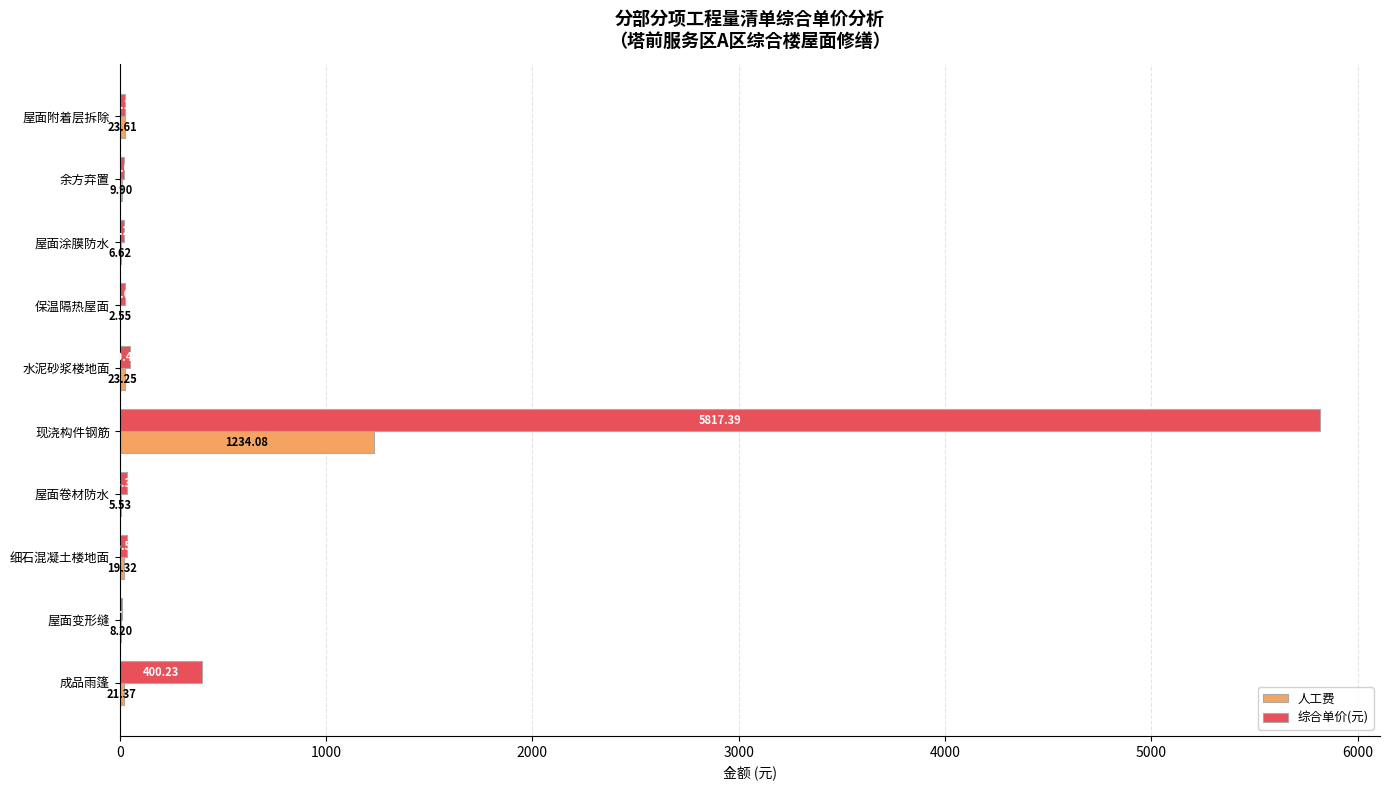

At which category does the chart reach its peak across all series?

现浇构件钢筋